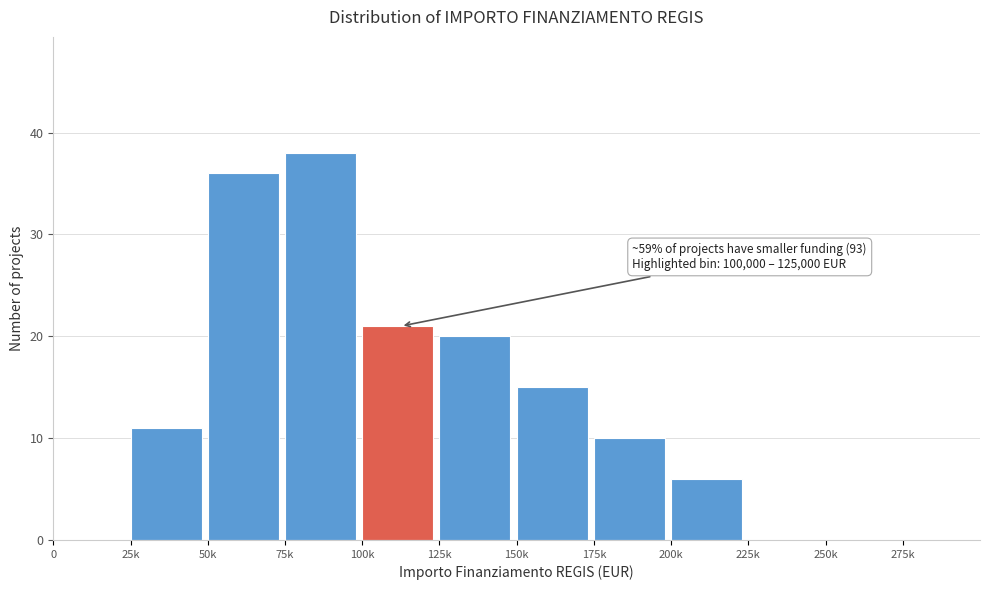

Reading left to right, what are all the values shown in this chart?

0=0	25k=11	50k=36	75k=38	100k=21	125k=20	150k=15	175k=10	200k=6	225k=0	250k=0	275k=0